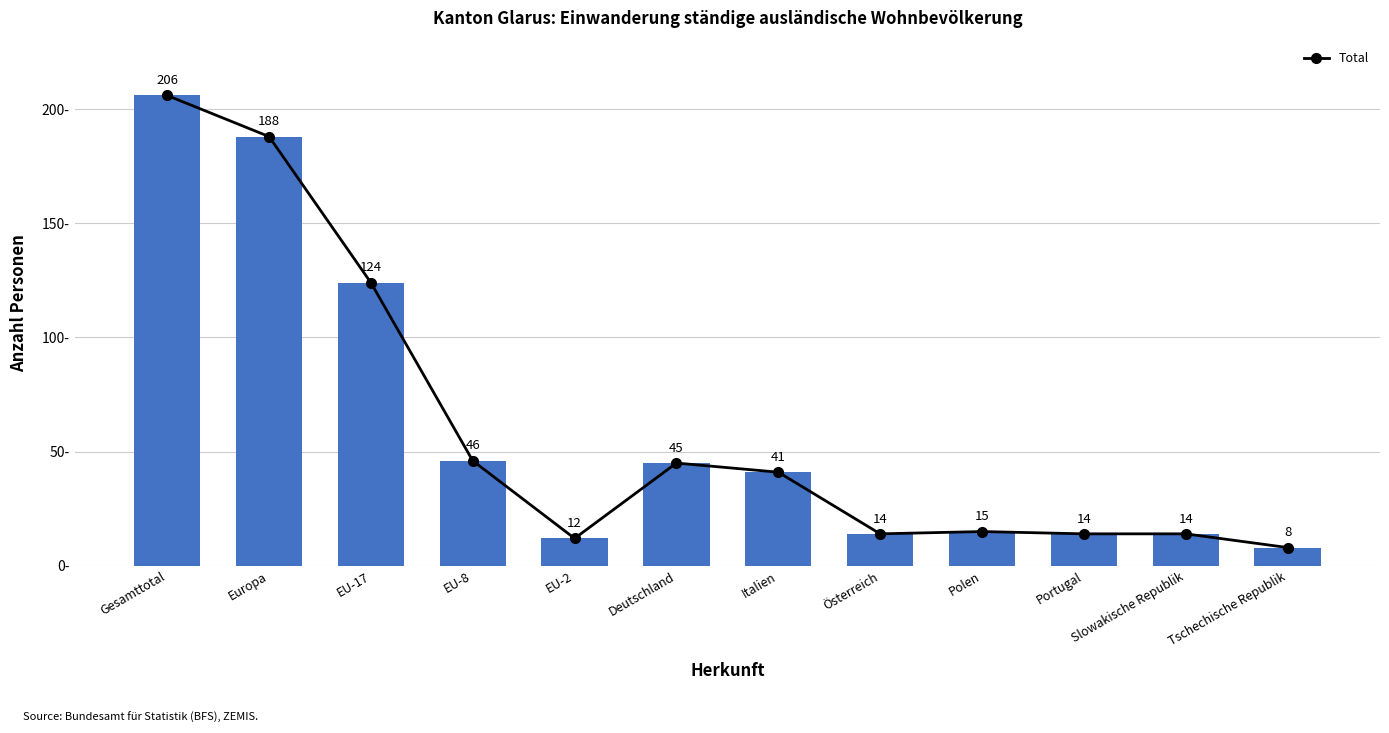

What is the value of the 8th bar from the left?

14